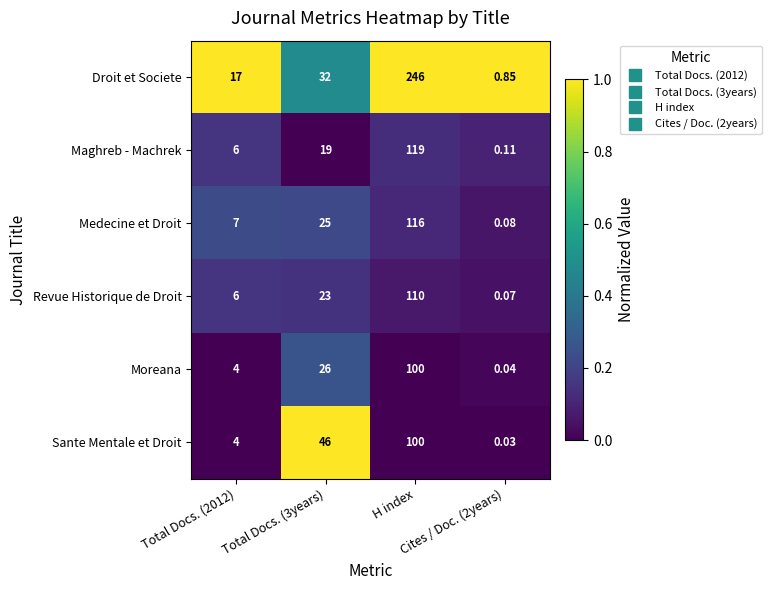

Which series has the largest total across all categories?

Droit et Societe